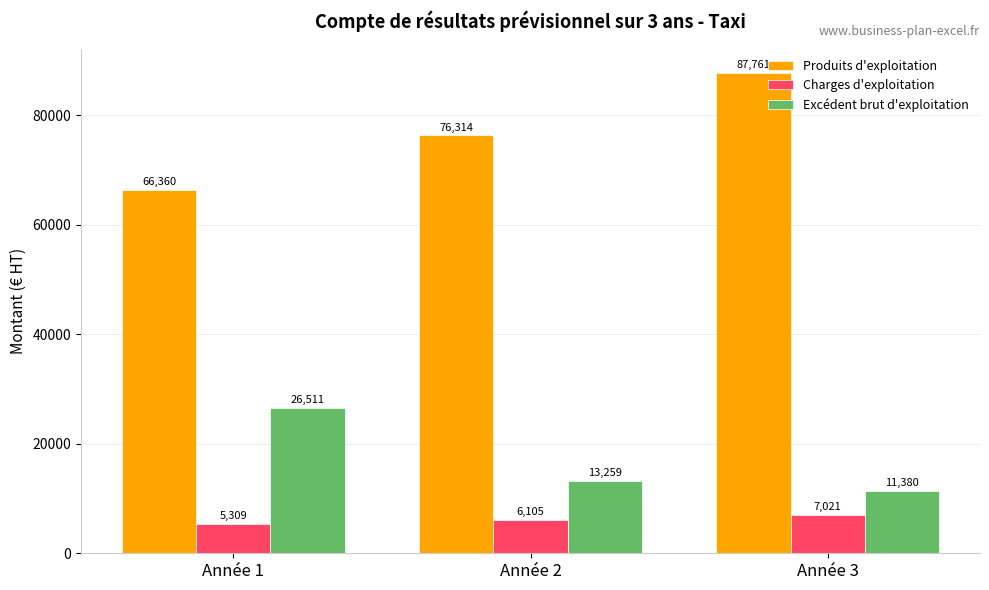

Read the Charges d'exploitation value at Année 1.

5308.8